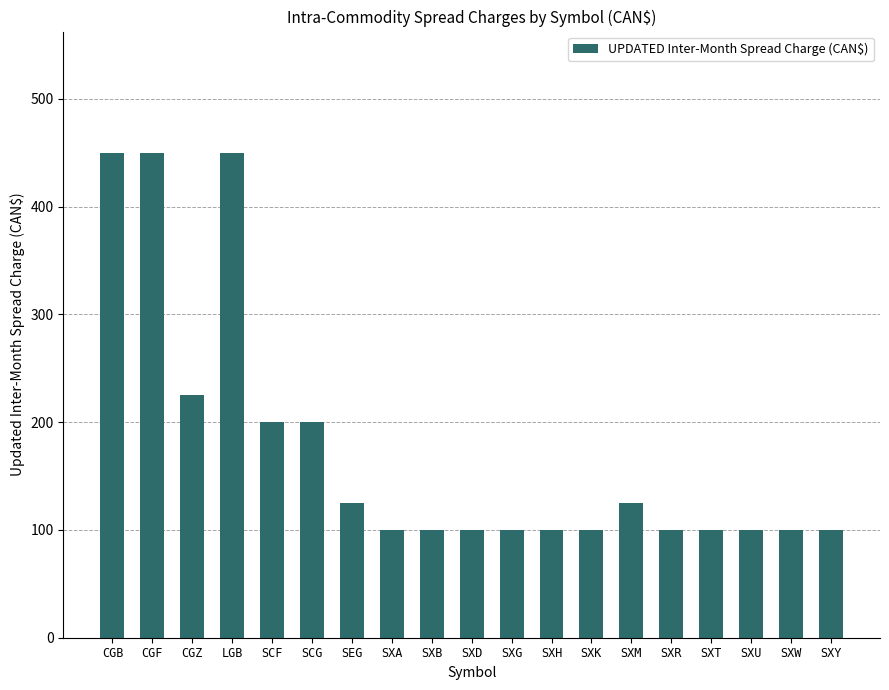

What is the minimum value shown in the chart?

100